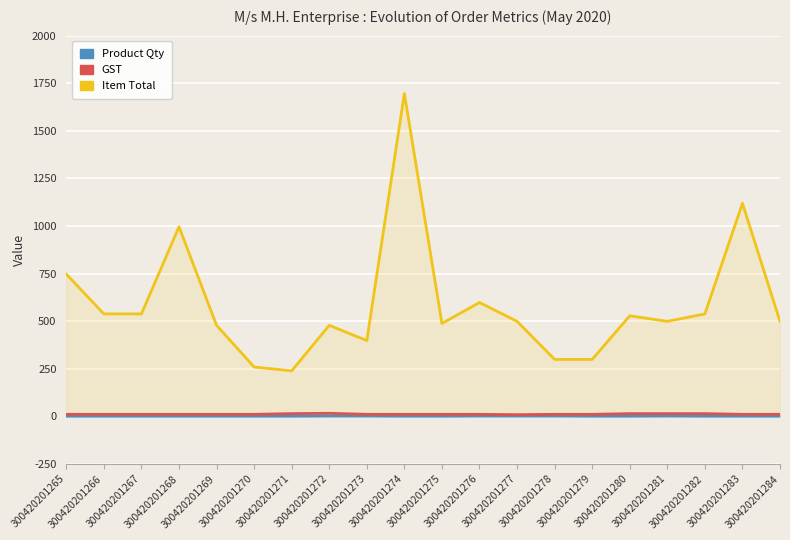

True or false: Product Qty and Item Total intersect in this chart.

False